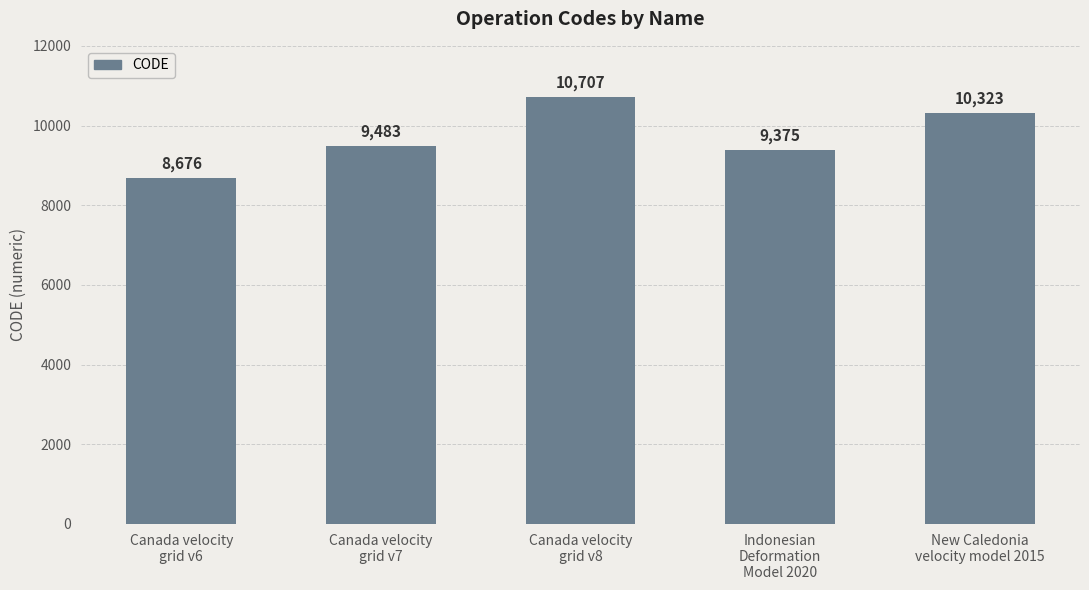

What is the label of the 4th bar from the right?

Canada velocity
grid v7